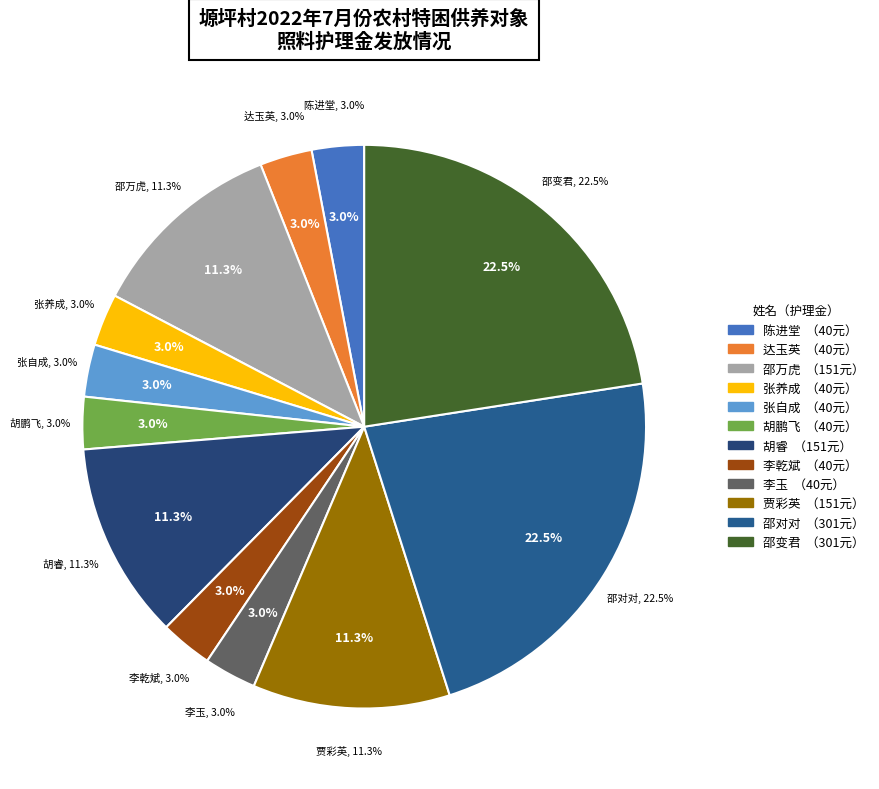

Is it true that 邵变君 is 23% of the pie?

True